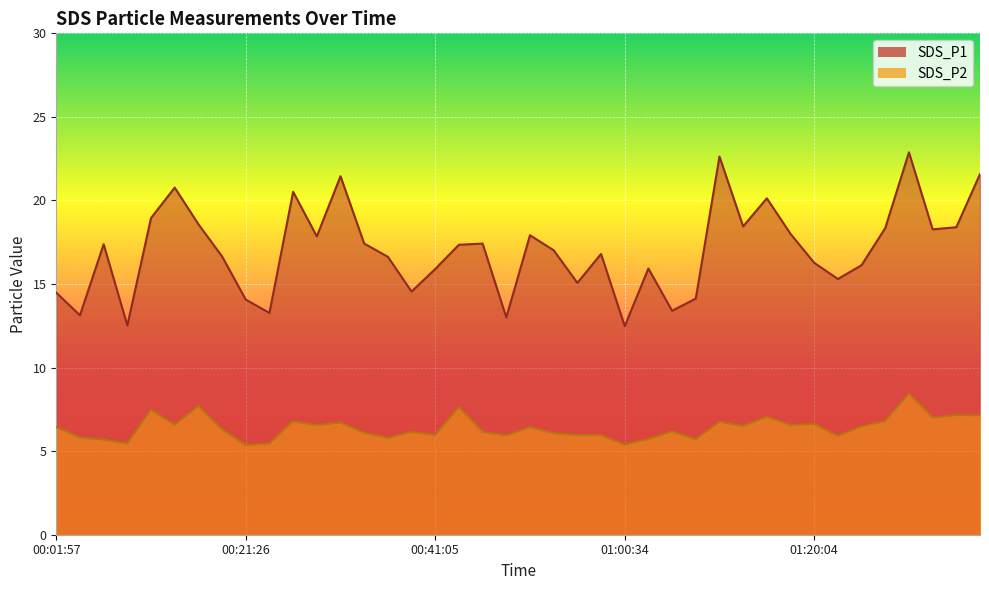

How many lines are shown in the chart?

2